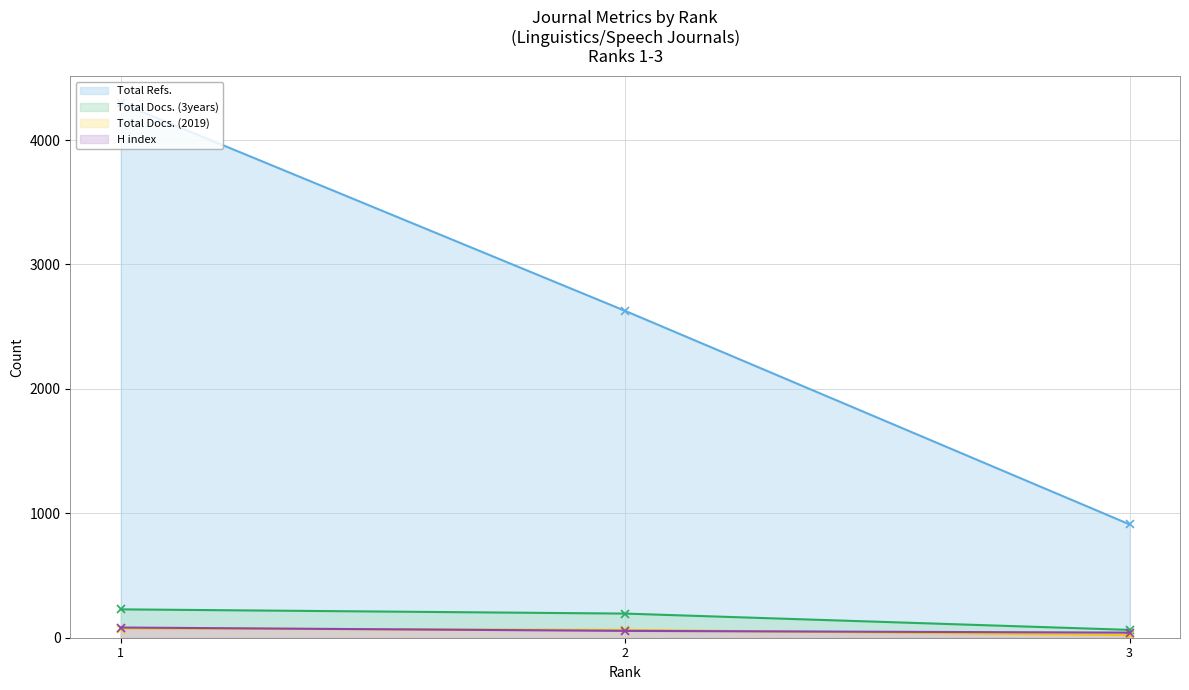

What is the difference between the second highest and minimum values in the Total Refs. series?

1716